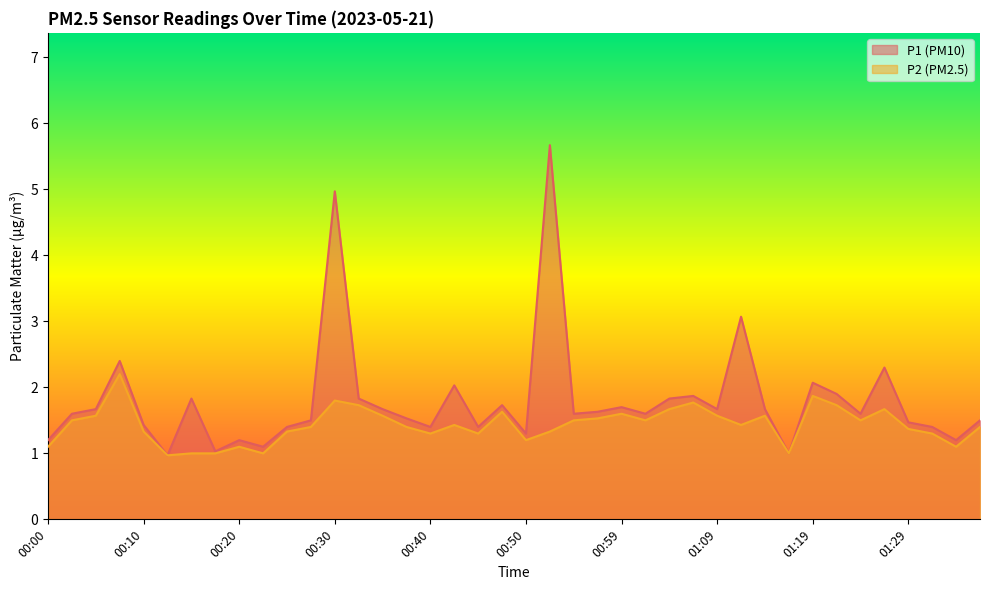

What is the minimum value shown in the chart?

1.0